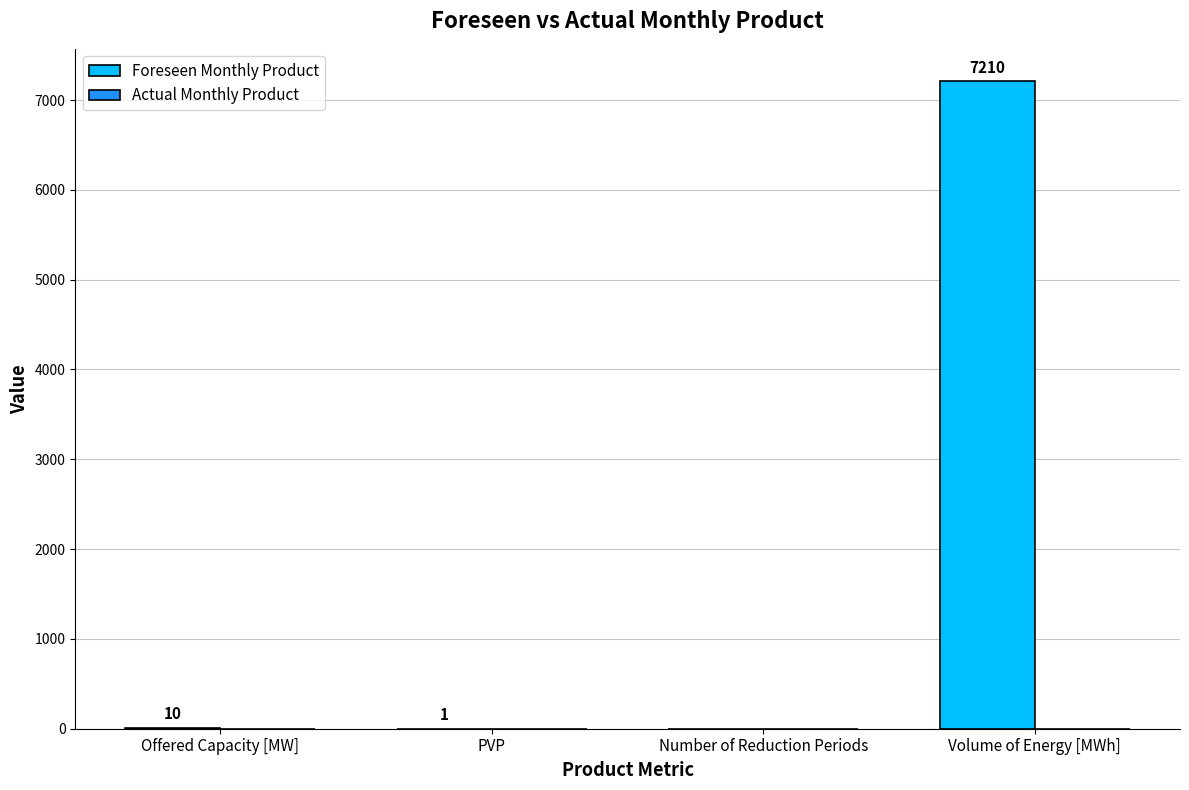

Between PVP and Volume of Energy [MWh], which is larger?

Volume of Energy [MWh]